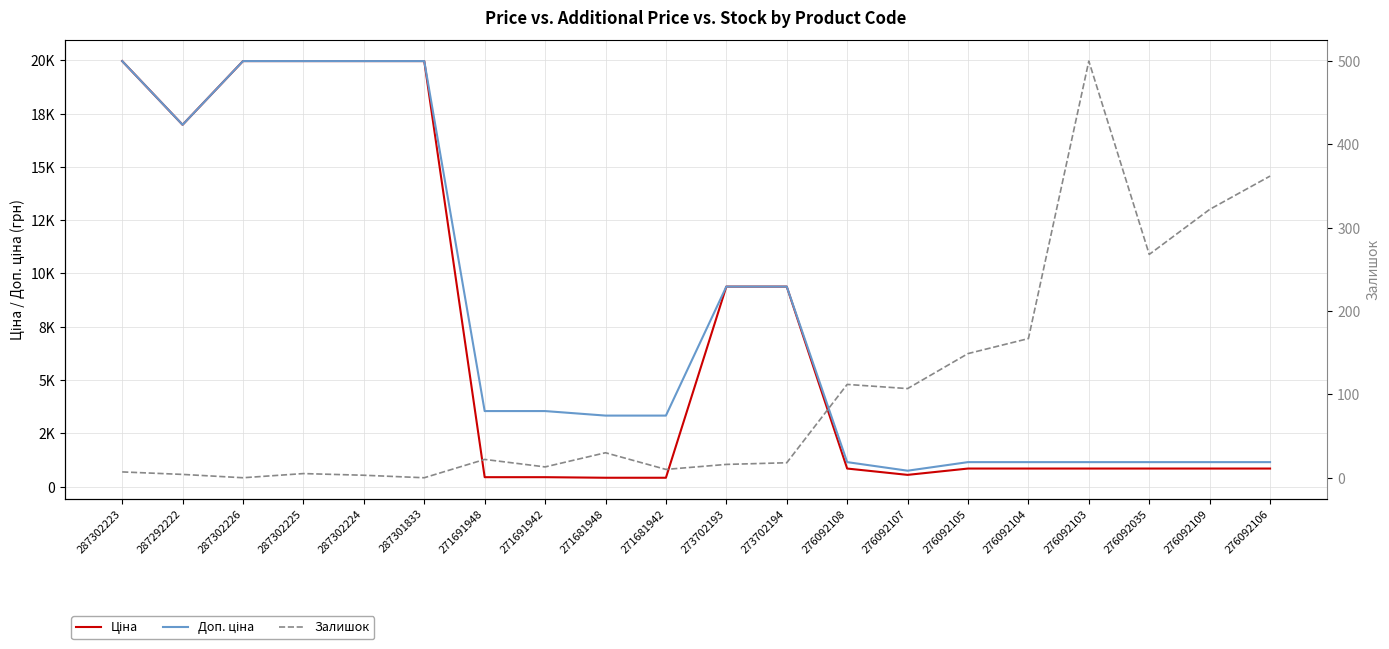

Rank the series by their maximum value, from highest to lowest.

Ціна, Доп. ціна, Залишок